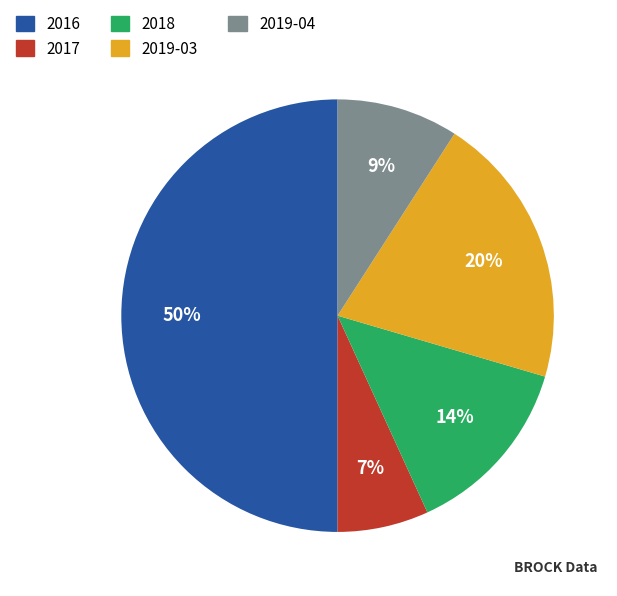

To the nearest percent, what is the difference between the largest and smallest slice percentages?

43%